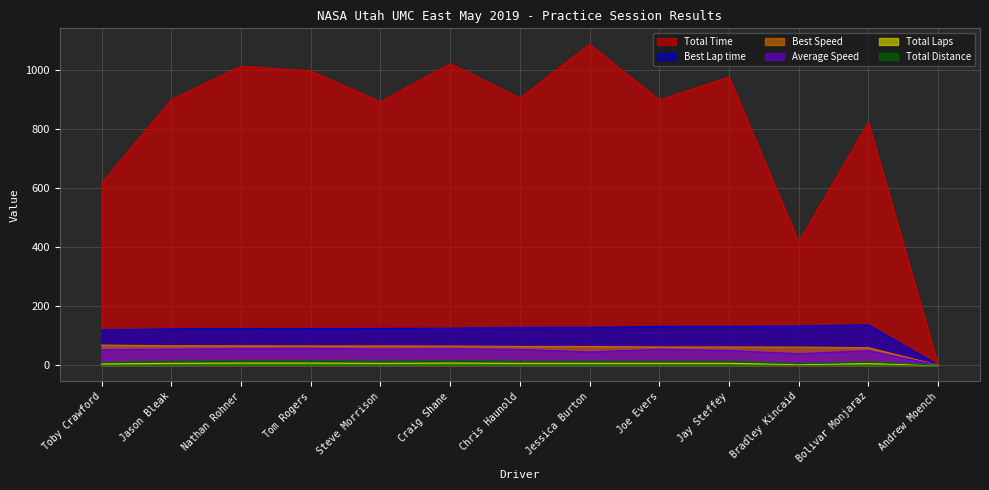

What is the average value of the Total Distance series?

11.7